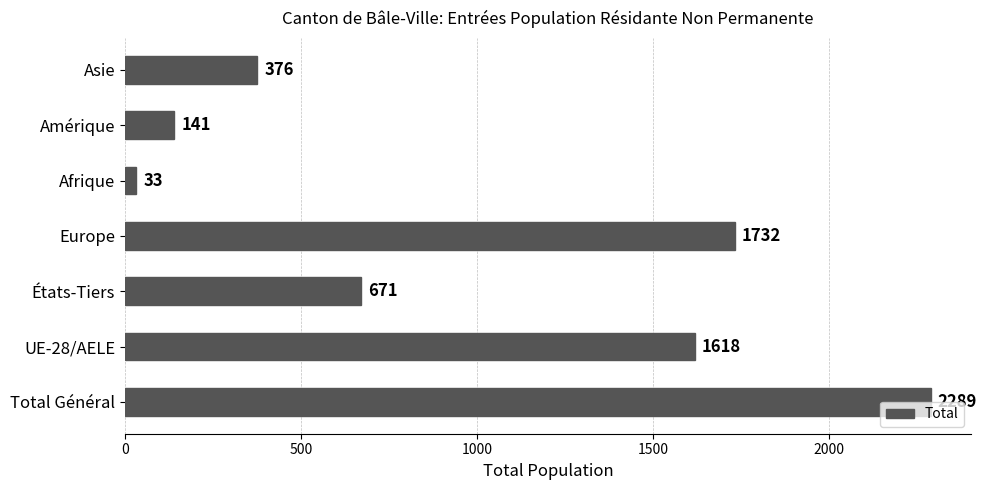

The value at Asie is 376. True or false?

True